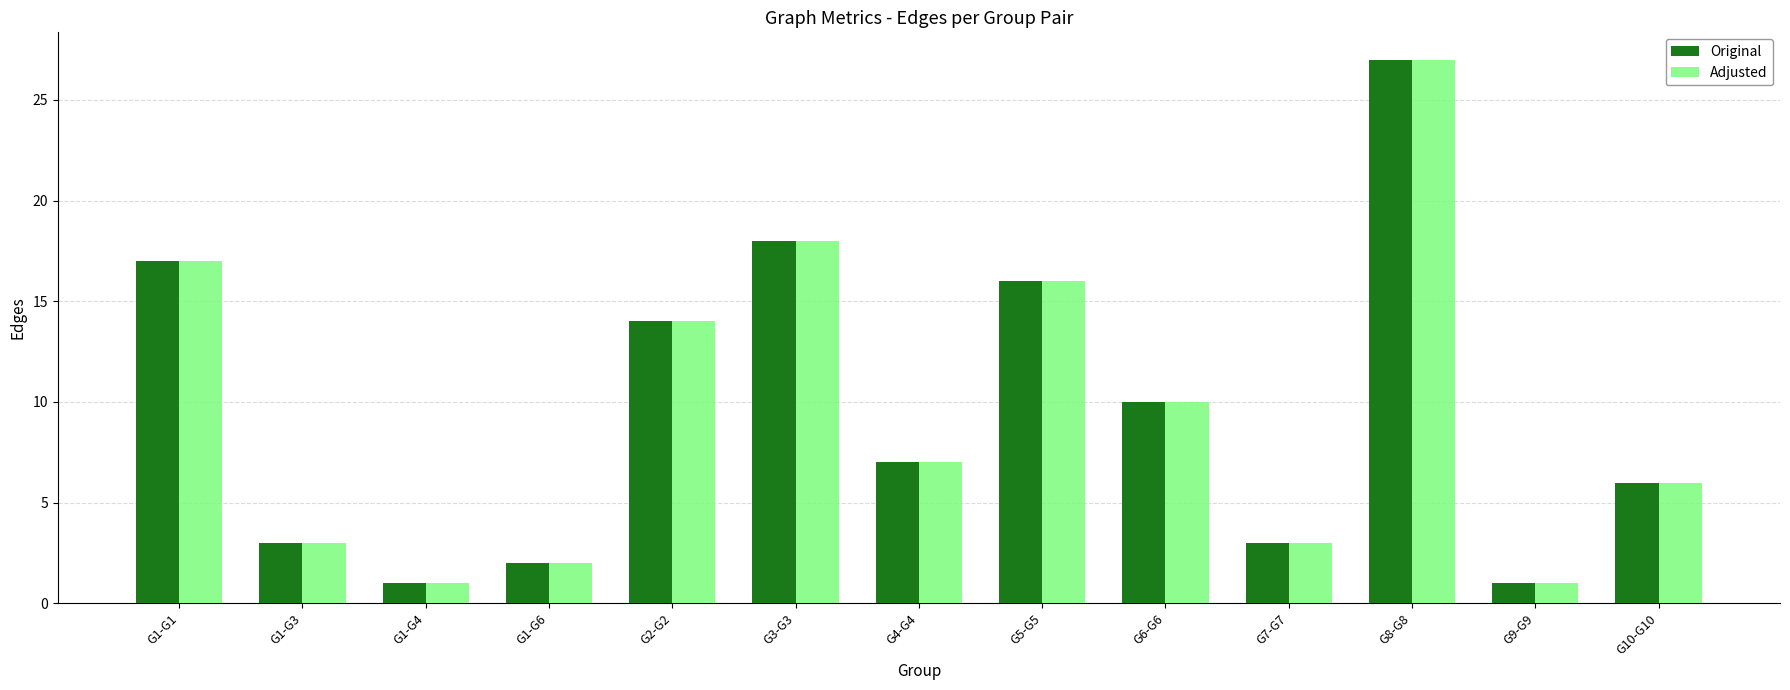

What is the difference between the maximum and second lowest values in the Adjusted series?

26